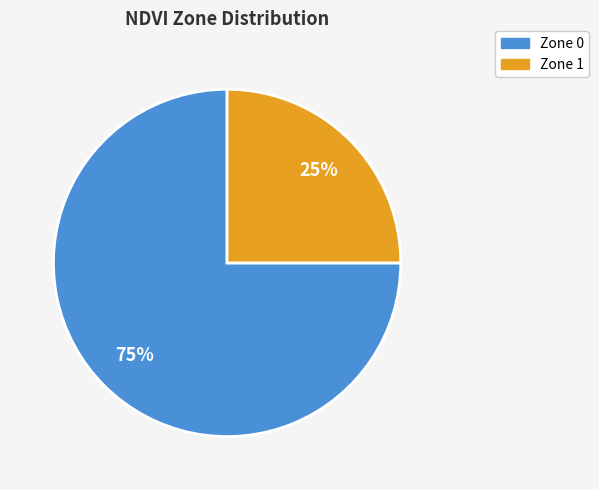

To the nearest percent, what is the combined percentage of Zone 1 and Zone 0?

100%